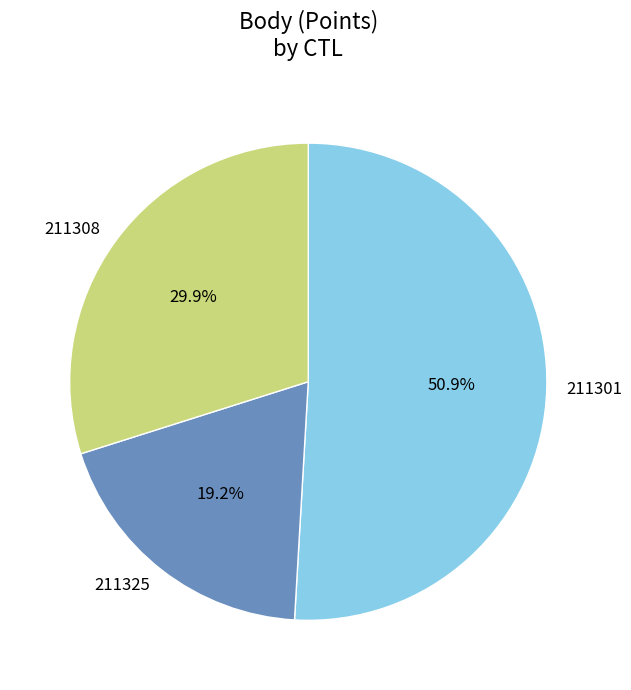

Is the sum of 211308 and 211325 greater than half?

No